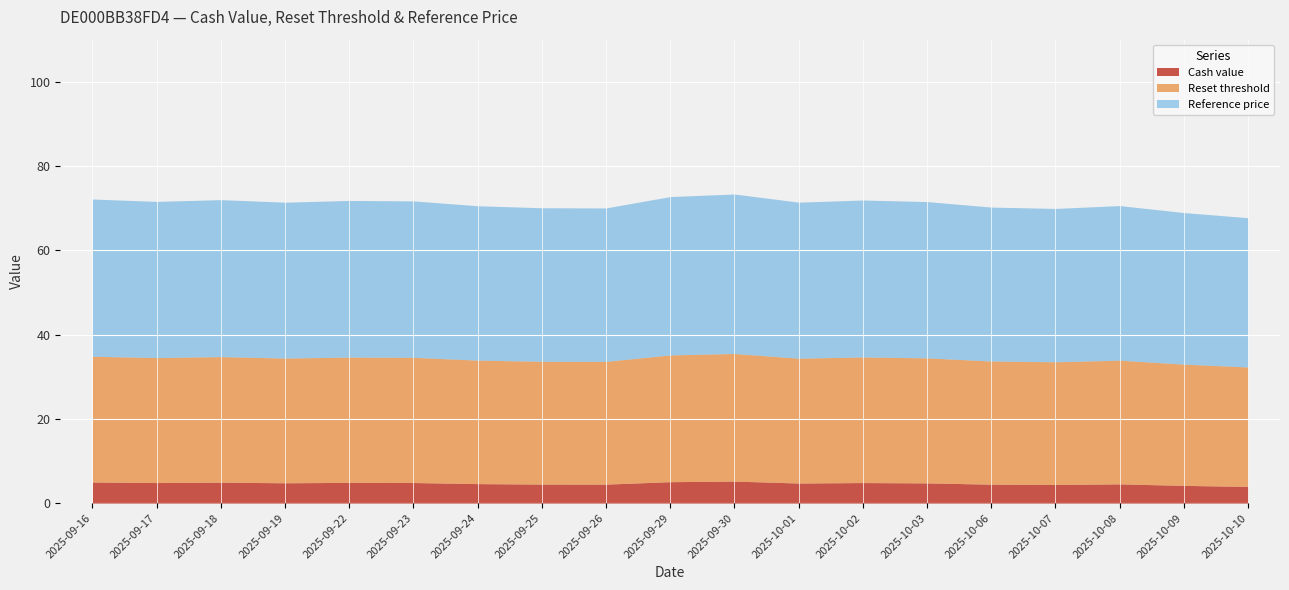

How many interior local valleys does the Reference price series have?

5